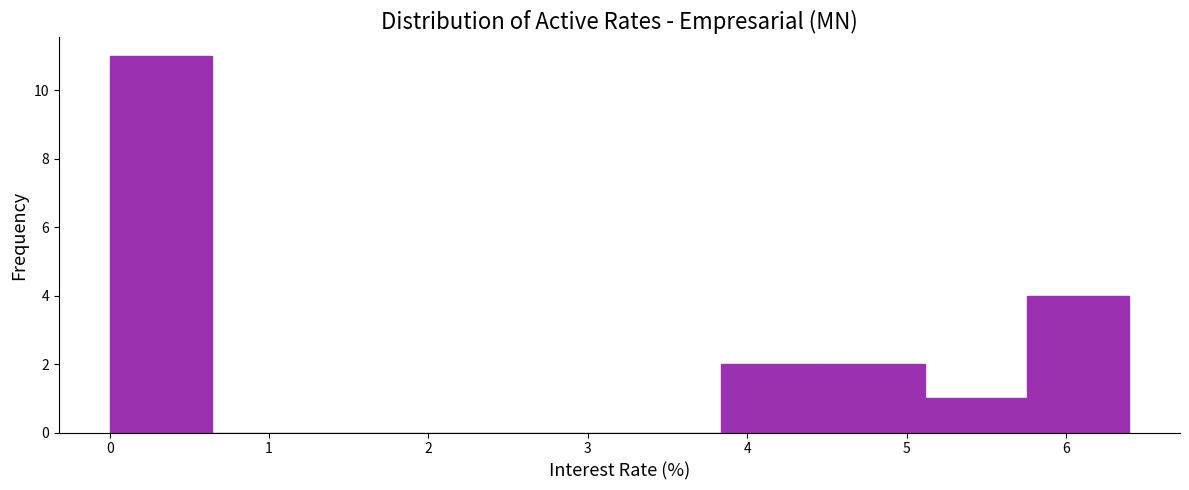

Reading left to right, list every bar in this chart as the range it spans on the x-axis followed by its height. Neither the bar edges nor the heights are printed on the chart, so give them approximately, as read against the axes.

0.0 to 0.6: 11
0.6 to 1.3: 0
1.3 to 1.9: 0
1.9 to 2.6: 0
2.6 to 3.2: 0
3.2 to 3.8: 0
3.8 to 4.5: 2
4.5 to 5.1: 2
5.1 to 5.8: 1
5.8 to 6.4: 4